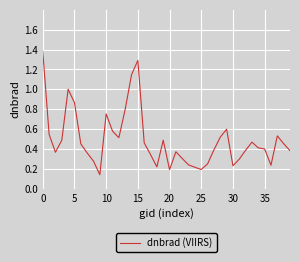

What is the difference between the maximum and minimum values?

1.2